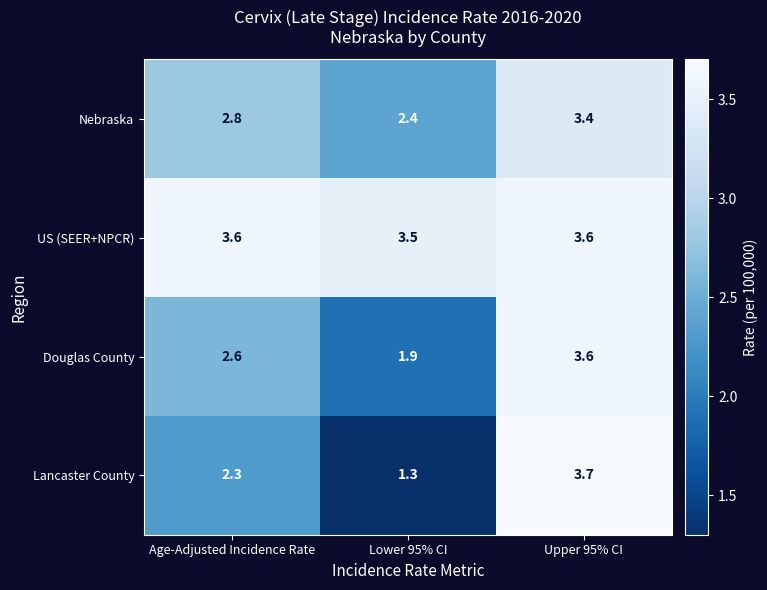

Read the Lancaster County value at Upper 95% CI.

3.7